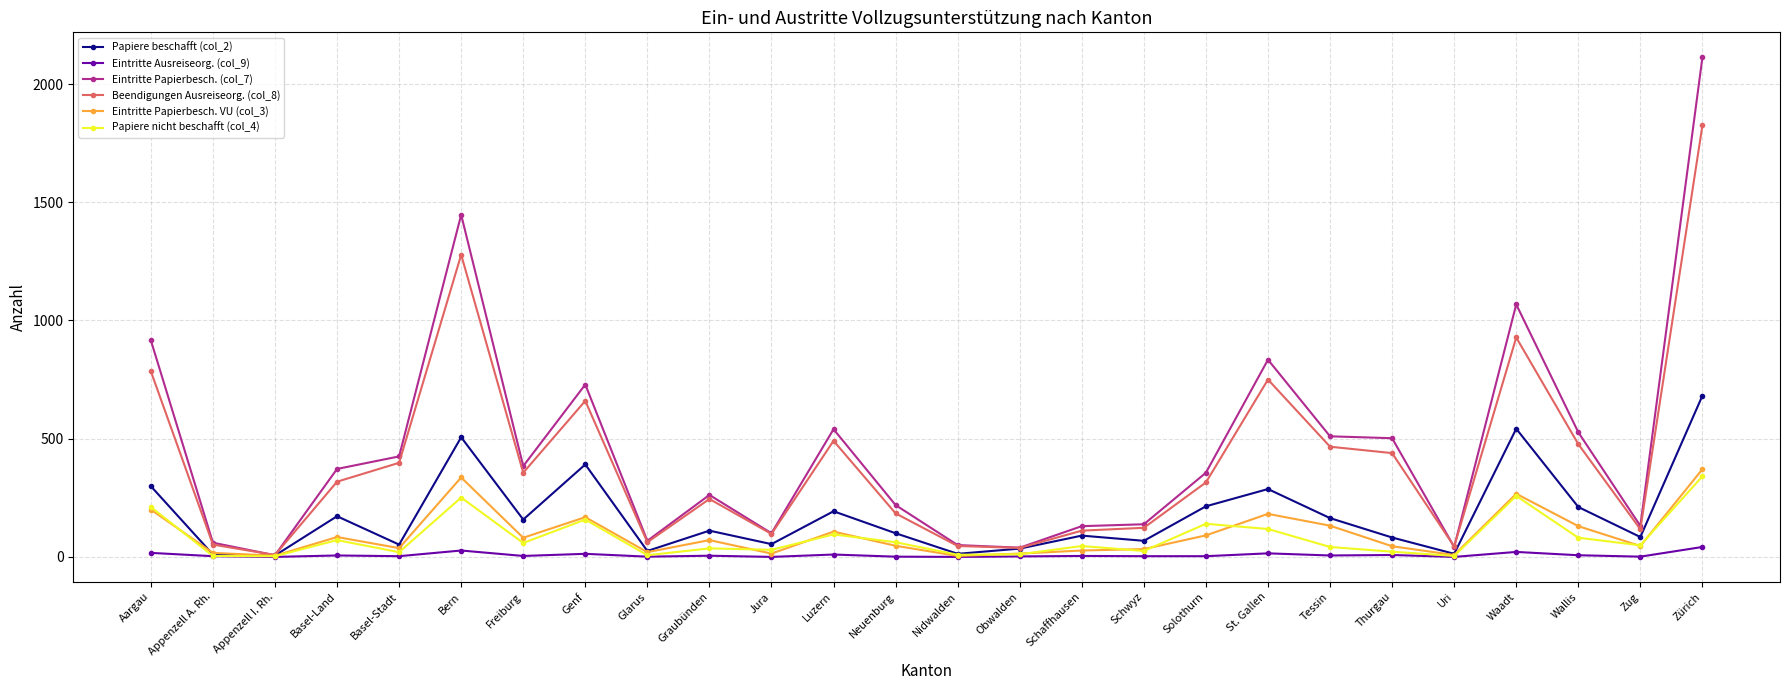

What is the label of the 4th point from the left?

Basel-Land